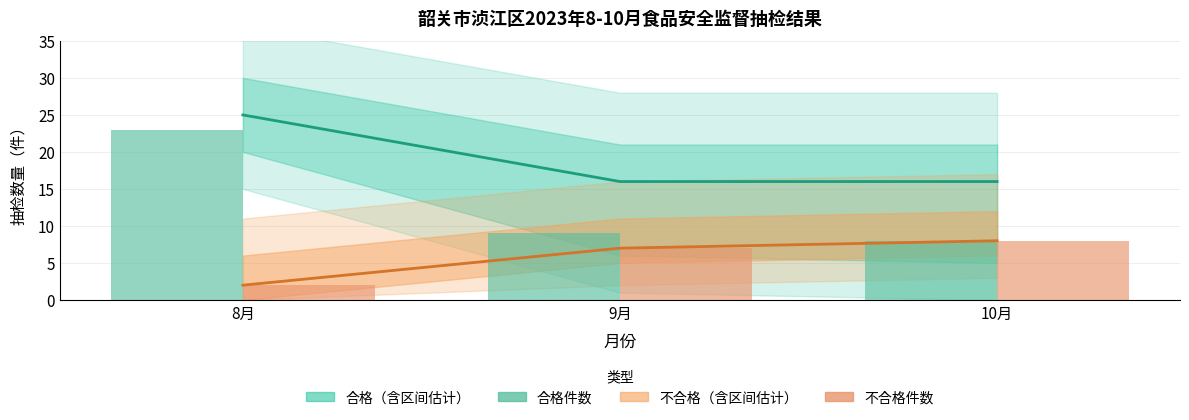

List the series in order of their overall mean, lowest first.

不合格件数, 合格件数